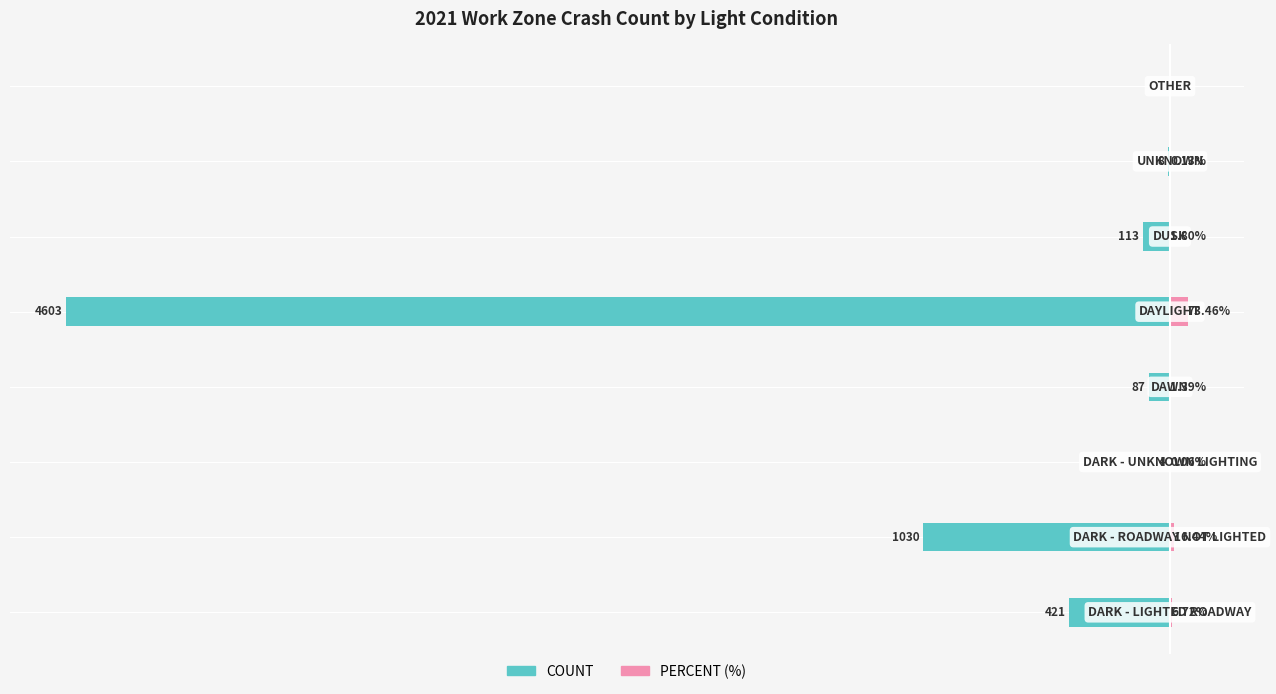

What is the highest value of the PERCENT (%) series?

73.5